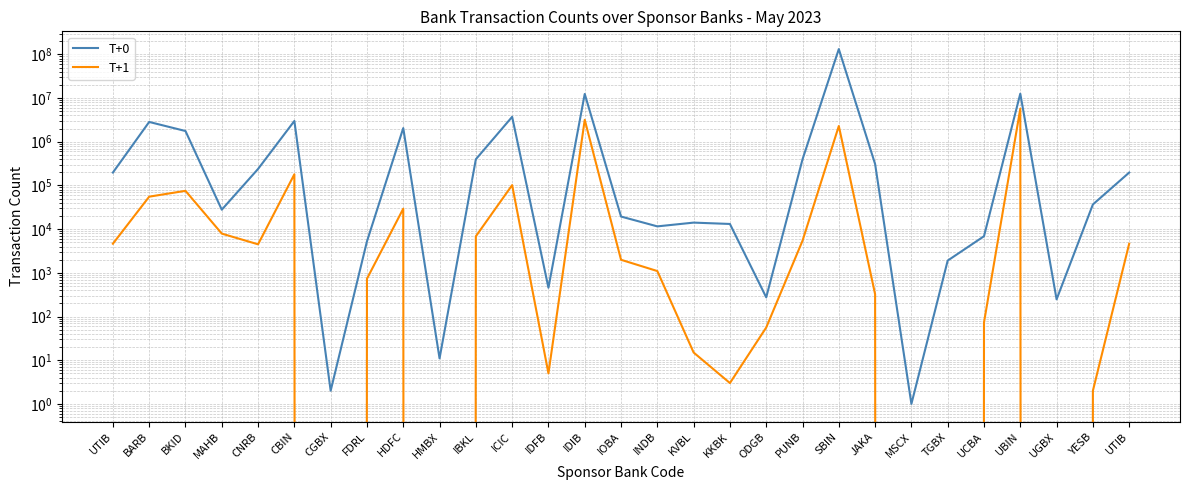

Reading right to left, transcribe all the data shown in this chart.

T+0: UTIB=197096	YESB=36726	UGBX=247	UBIN=12601342	UCBA=6880	TGBX=1907	MSCX=1	JAKA=308674	SBIN=132151345	PUNB=395334	ODGB=275	KKBK=13132	KVBL=14101	INDB=11562	IOBA=19405	IDIB=12413251	IDFB=456	ICIC=3719255	IBKL=397230	HMBX=11	HDFC=2052505	FDRL=5248	CGBX=2	CBIN=2990304	CNRB=238681	MAHB=27857	BKID=1761112	BARB=2839044	UTIB=197096
T+1: UTIB=4637	YESB=2	UGBX=0	UBIN=5723118	UCBA=73	TGBX=0	MSCX=0	JAKA=324	SBIN=2292687	PUNB=5424	ODGB=56	KKBK=3	KVBL=15	INDB=1098	IOBA=1988	IDIB=3180503	IDFB=5	ICIC=101704	IBKL=6855	HMBX=0	HDFC=29357	FDRL=732	CGBX=0	CBIN=180152	CNRB=4493	MAHB=7898	BKID=75325	BARB=55319	UTIB=4637